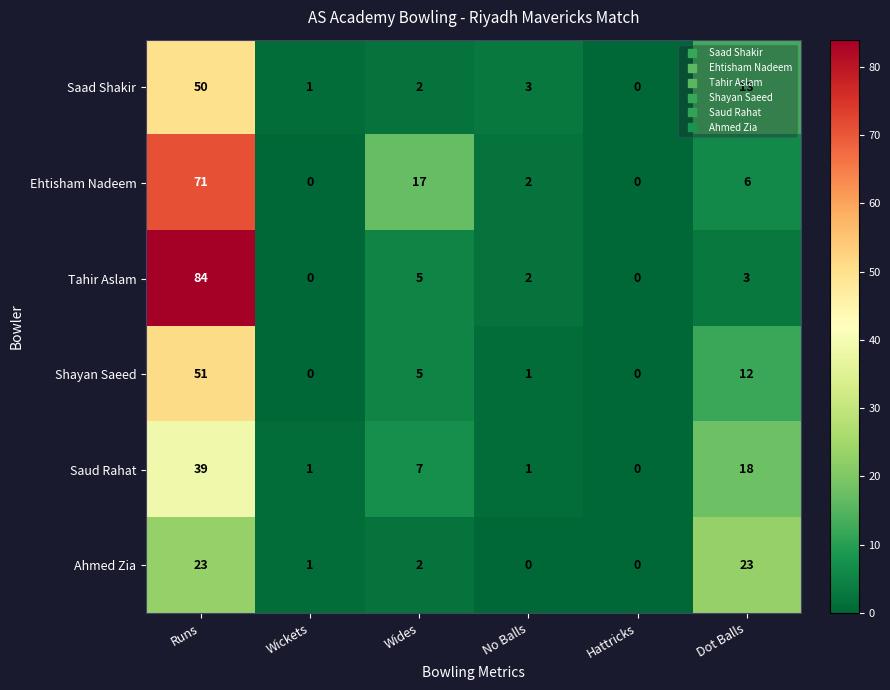

What is the difference between the Saad Shakir values at Dot Balls and Wickets?

12